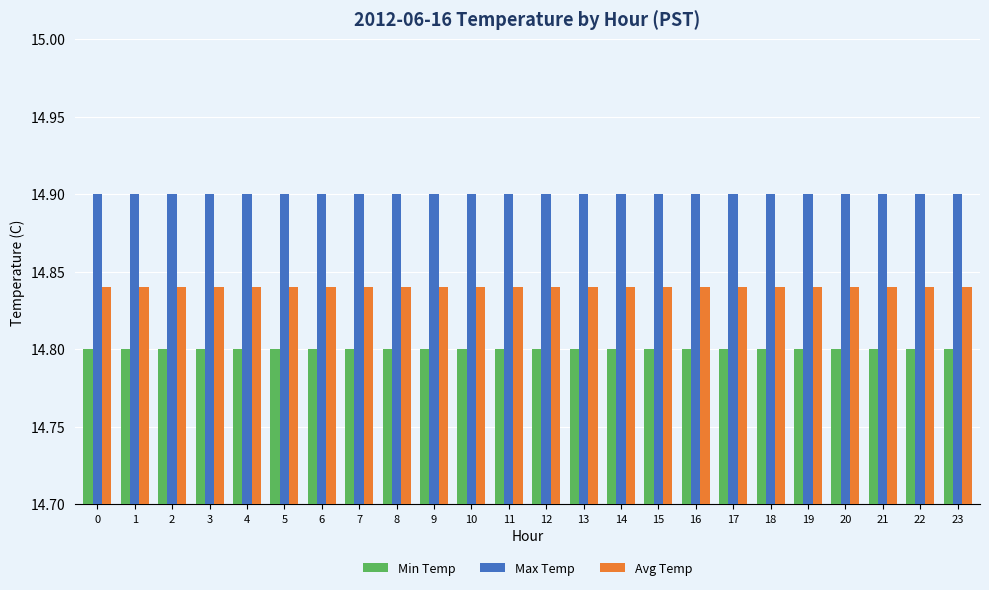

What is the sum of the Max Temp values at 13 and 14?

29.8